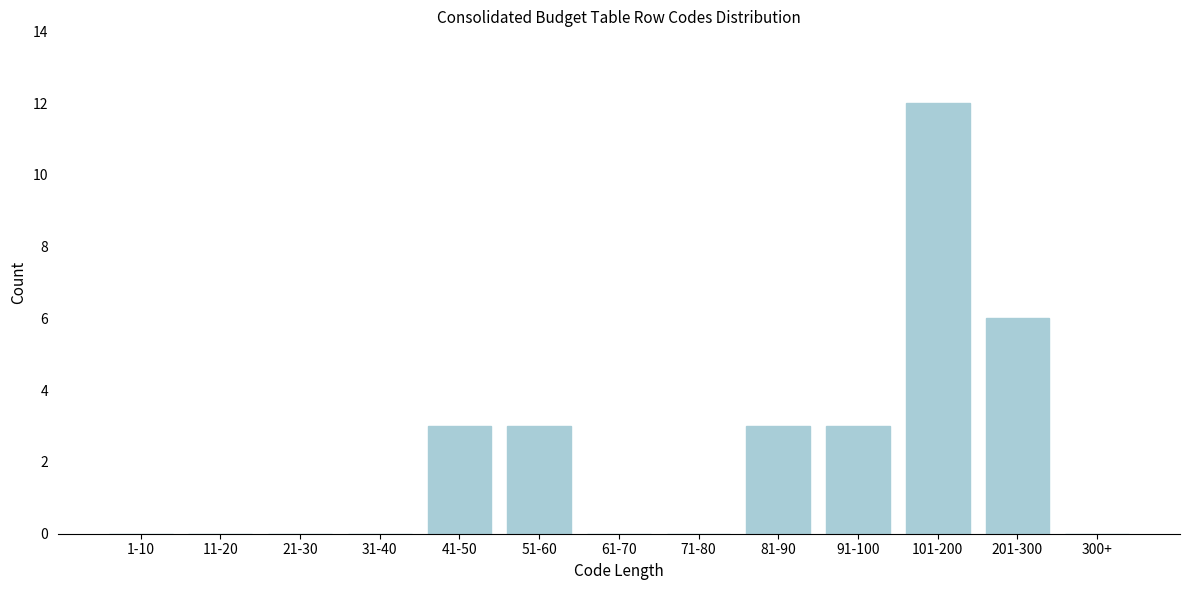

Reading right to left, list all the values displayed in this chart.

300+=0	201-300=6	101-200=12	91-100=3	81-90=3	71-80=0	61-70=0	51-60=3	41-50=3	31-40=0	21-30=0	11-20=0	1-10=0